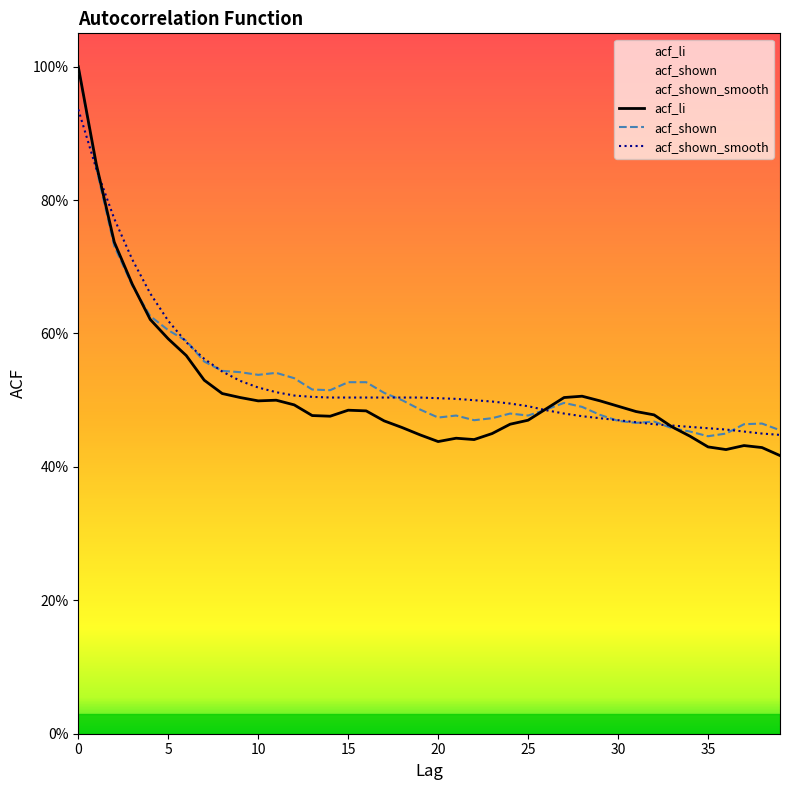

True or false: acf_shown_smooth has more than 0 points higher than both neighbors.

False